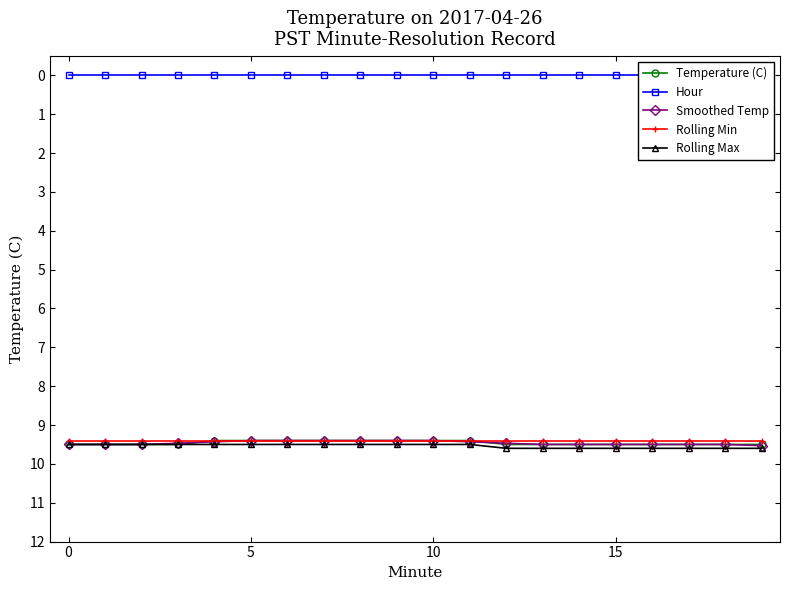

What are all the series names shown in the legend?

Temperature (C), Hour, Smoothed Temp, Rolling Min, Rolling Max